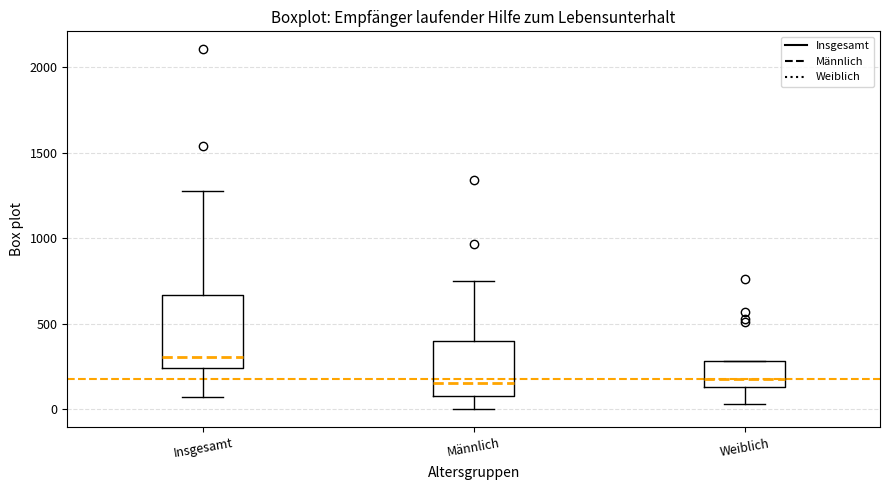

Which box is the tallest, from its lower edge to its upper edge?

Insgesamt